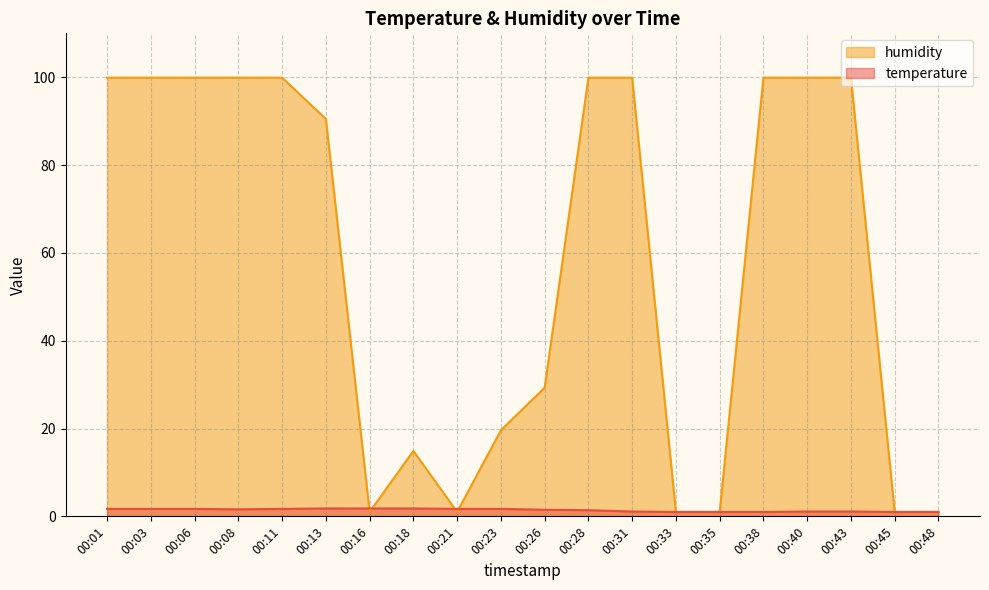

How many times do temperature and humidity cross each other?

4